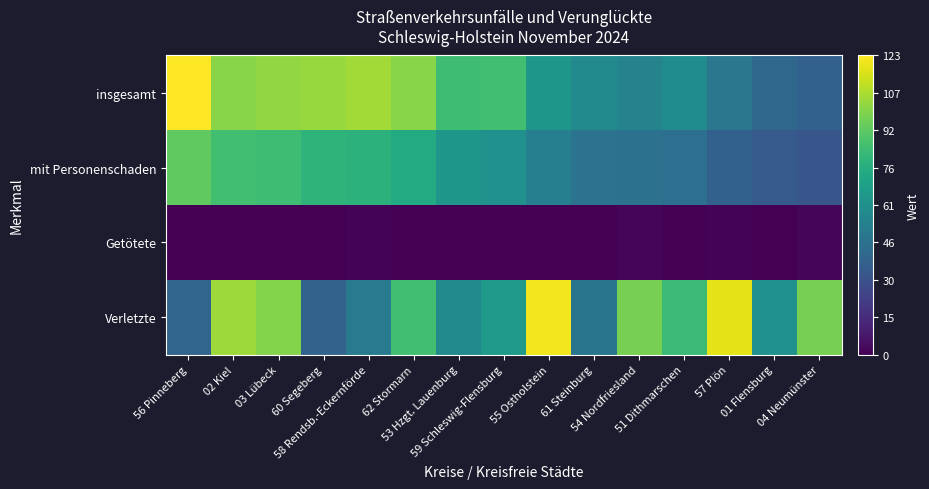

Reading right to left, transcribe all the data shown in this chart.

insgesamt: 04 Neumünster=38	01 Flensburg=41	57 Plön=49	51 Dithmarschen=60	54 Nordfriesland=55	61 Steinburg=59	55 Ostholstein=65	59 Schleswig-Flensburg=86	53 Hzgt. Lauenburg=85	62 Stormarn=101	58 Rendsb.-Eckernförde=106	60 Segeberg=104	03 Lübeck=103	02 Kiel=101	56 Pinneberg=123
mit Personenschaden: 04 Neumünster=33	01 Flensburg=35	57 Plön=38	51 Dithmarschen=45	54 Nordfriesland=46	61 Steinburg=47	55 Ostholstein=53	59 Schleswig-Flensburg=62	53 Hzgt. Lauenburg=65	62 Stormarn=75	58 Rendsb.-Eckernförde=79	60 Segeberg=80	03 Lübeck=85	02 Kiel=86	56 Pinneberg=93
Getötete: 04 Neumünster=2	01 Flensburg=0	57 Plön=1	51 Dithmarschen=0	54 Nordfriesland=2	61 Steinburg=0	55 Ostholstein=0	59 Schleswig-Flensburg=0	53 Hzgt. Lauenburg=0	62 Stormarn=0	58 Rendsb.-Eckernförde=1	60 Segeberg=0	03 Lübeck=0	02 Kiel=0	56 Pinneberg=0
Verletzte: 04 Neumünster=98	01 Flensburg=62	57 Plön=118	51 Dithmarschen=84	54 Nordfriesland=98	61 Steinburg=48	55 Ostholstein=121	59 Schleswig-Flensburg=66	53 Hzgt. Lauenburg=59	62 Stormarn=86	58 Rendsb.-Eckernförde=51	60 Segeberg=39	03 Lübeck=100	02 Kiel=105	56 Pinneberg=40